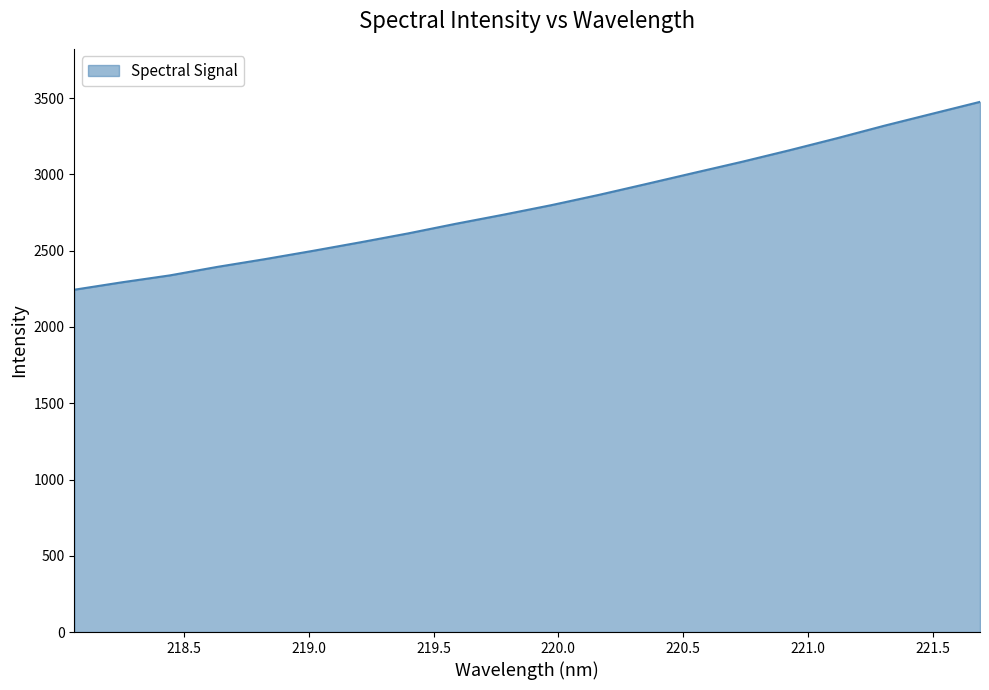

What is the difference between the maximum and minimum values?

1231.8